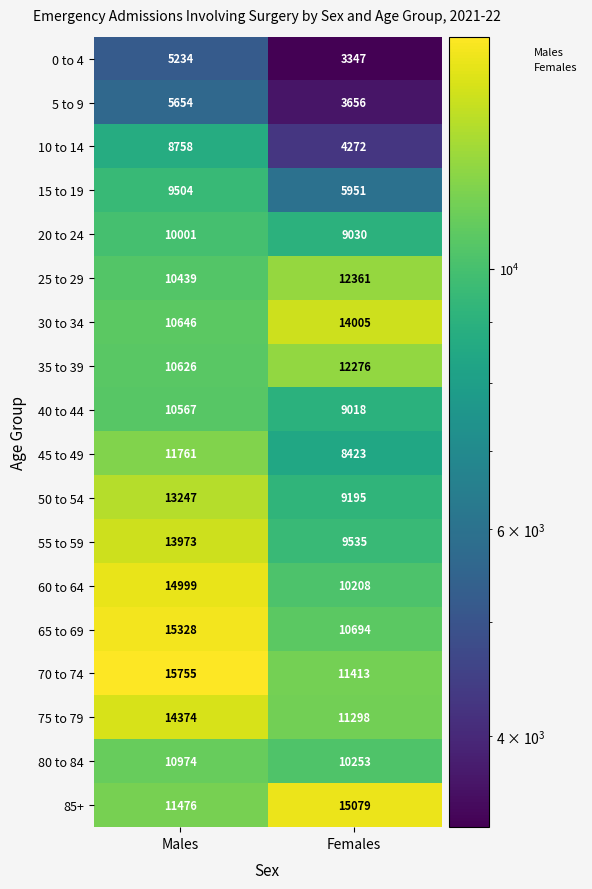

At how many categories does at least one series exceed 14358?

2